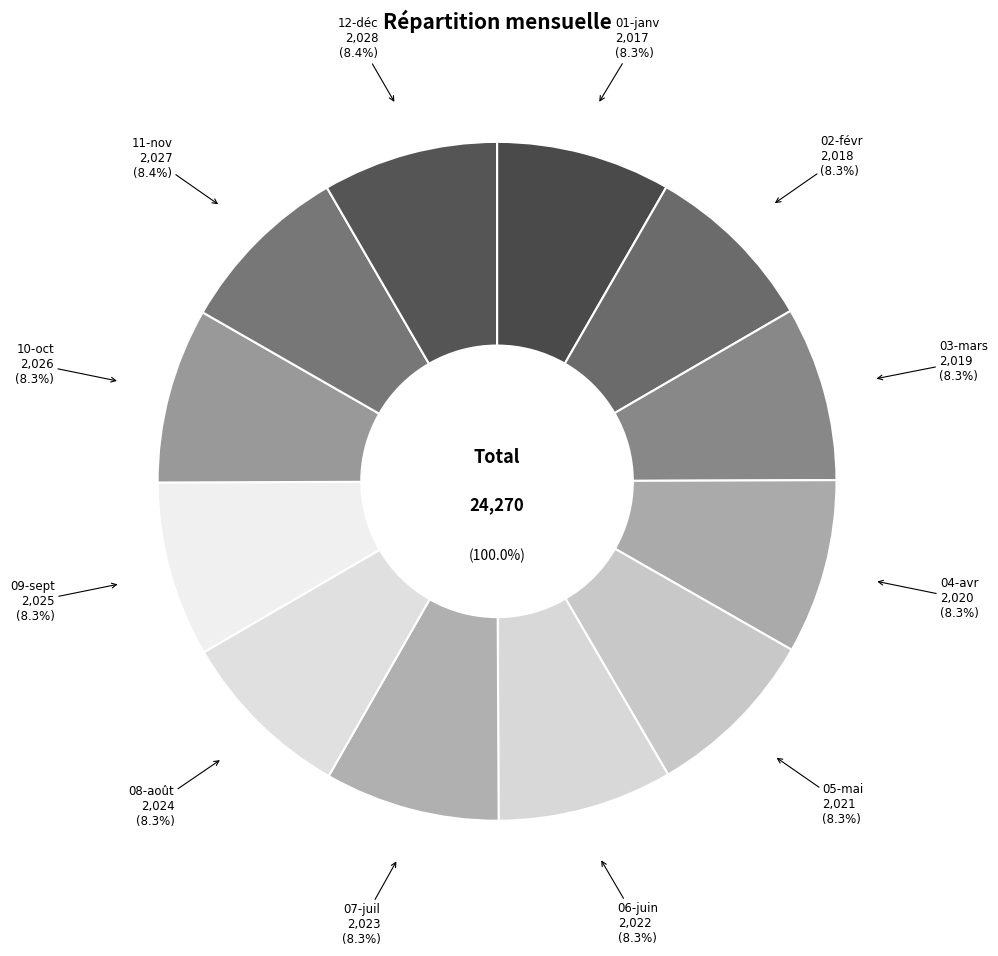

What is the change in value from 03-mars to 10-oct?

+7